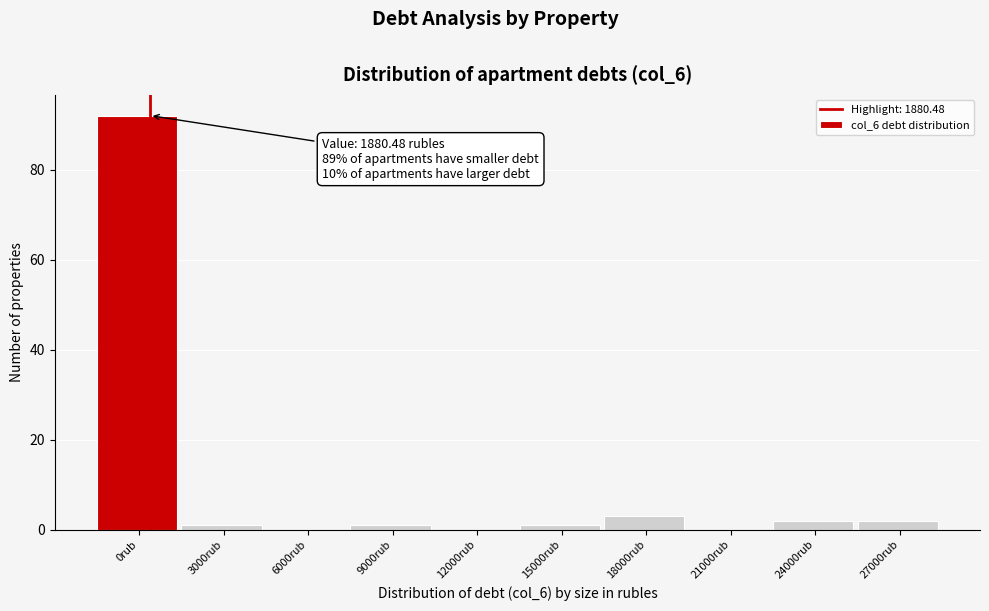

Reading left to right, transcribe all the data shown in this chart.

0rub=92	3000rub=1	6000rub=0	9000rub=1	12000rub=0	15000rub=1	18000rub=3	21000rub=0	24000rub=2	27000rub=2